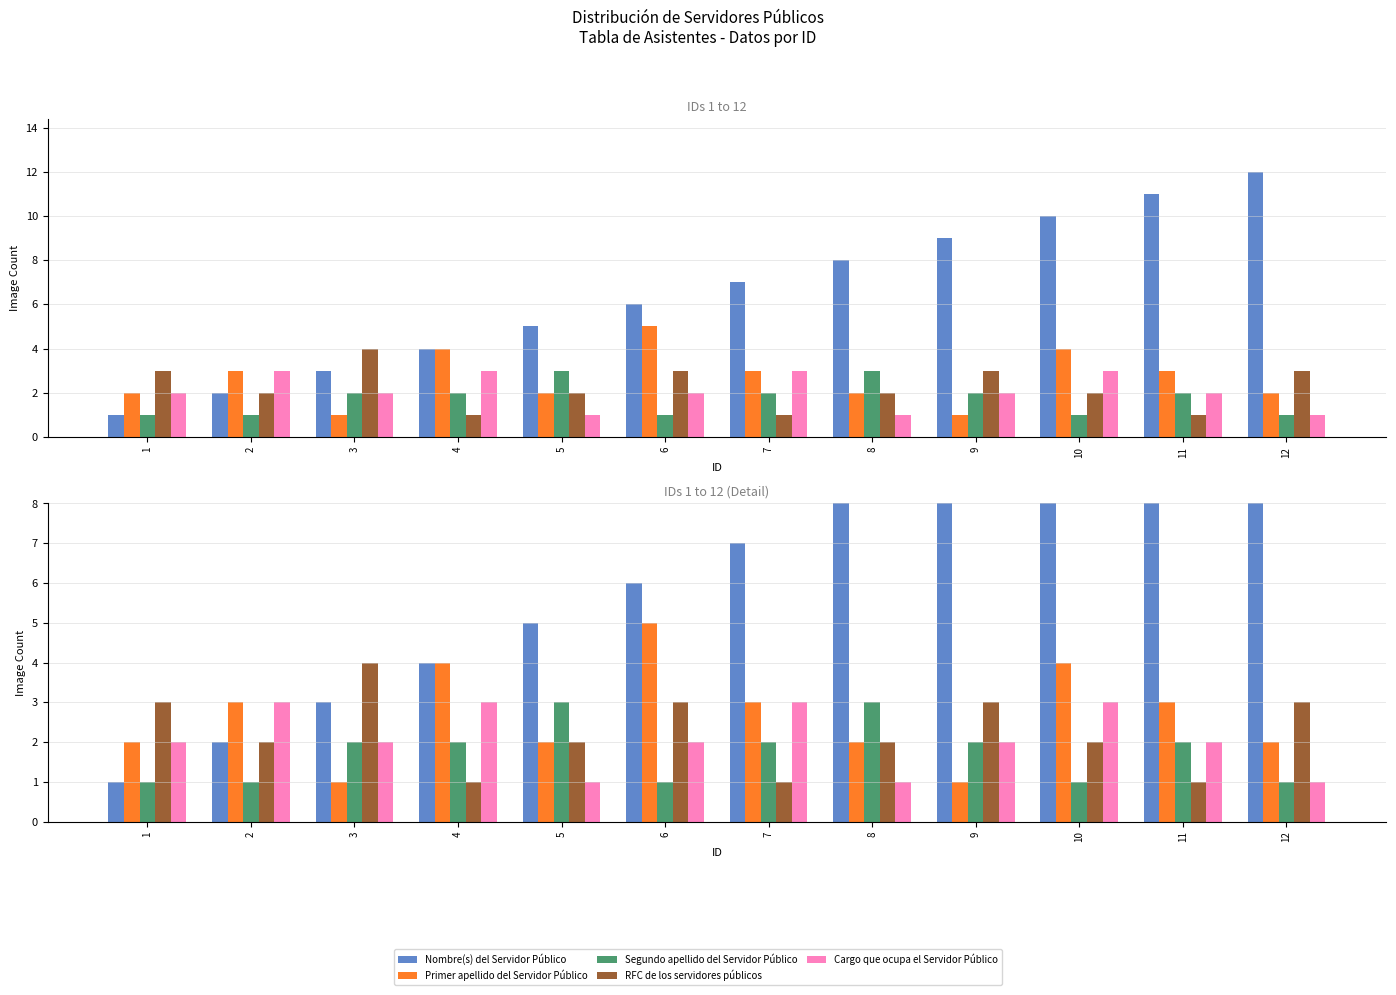

What is the average value of the Nombre(s) del Servidor Público series?

6